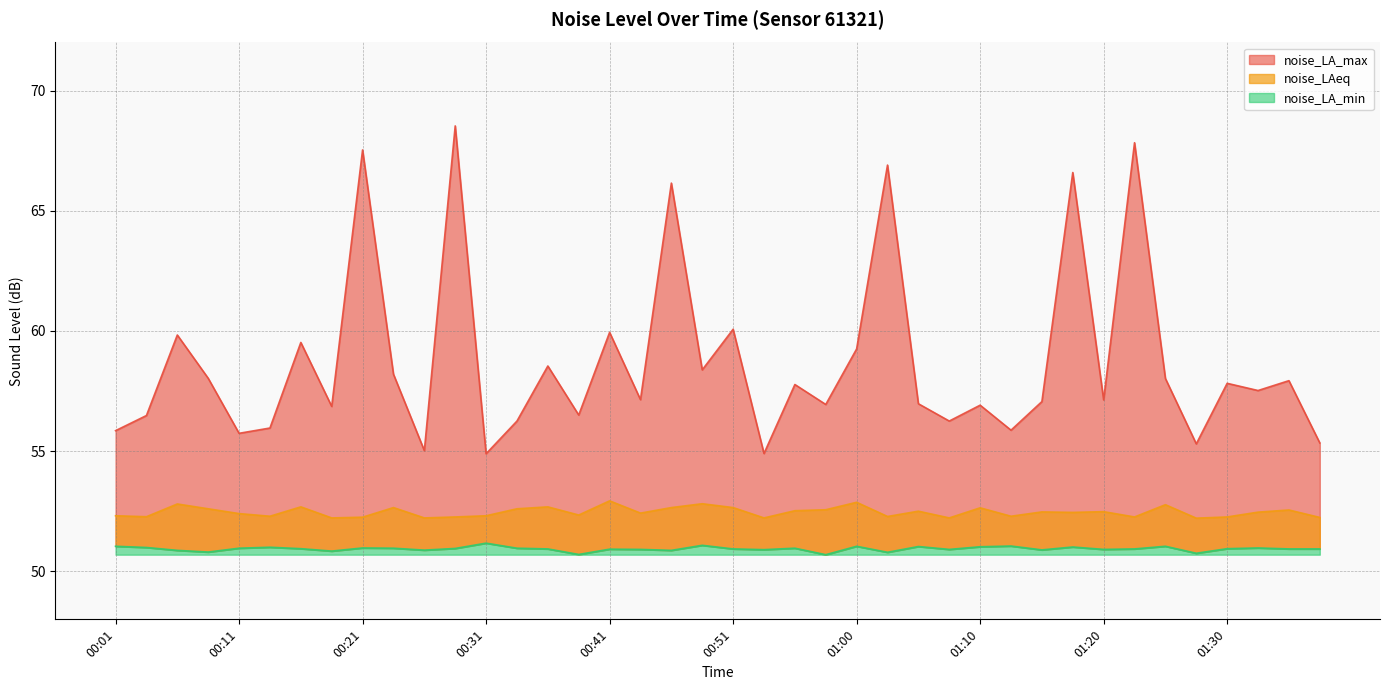

Is it true that noise_LA_min equals 22.5 at 00:36?

False